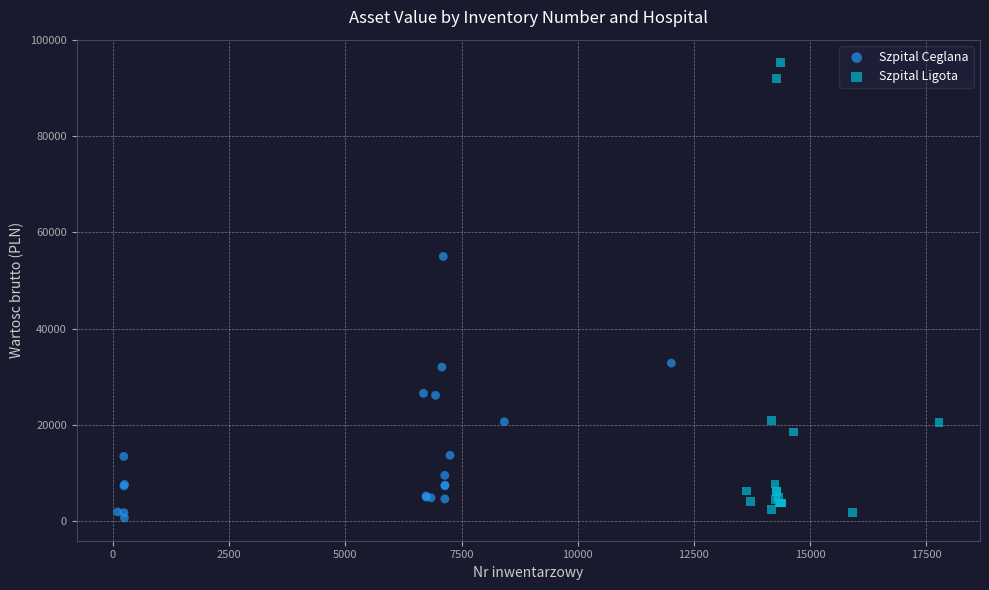

Which series contains the highest Y value?

Szpital Ligota